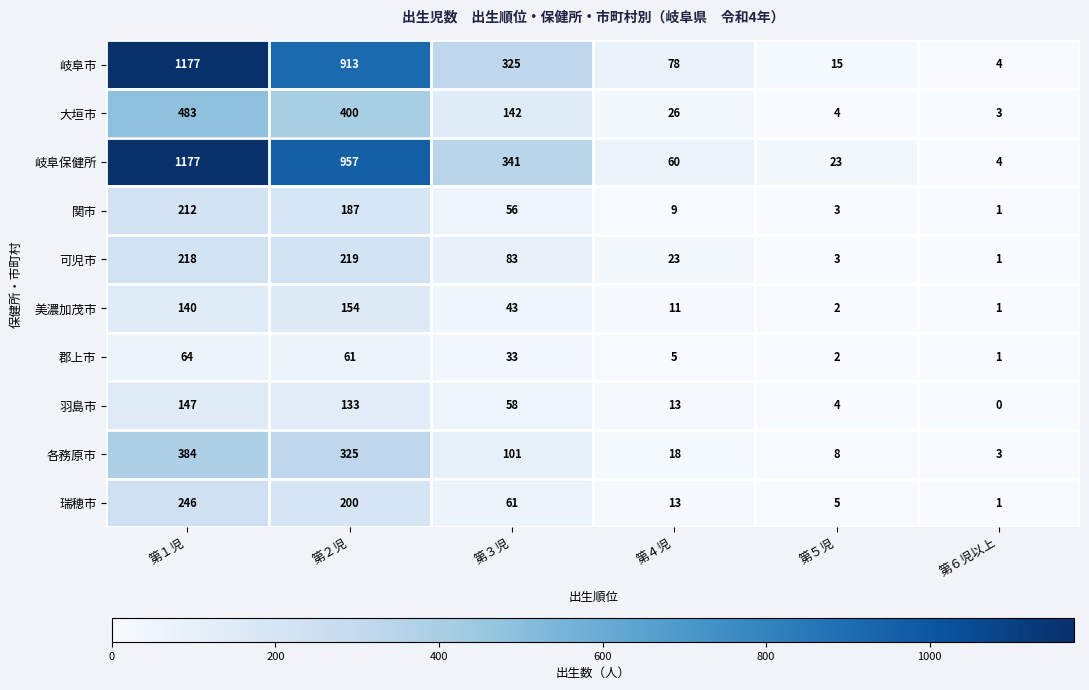

Rank the categories by 羽島市 value from highest to lowest.

第１児, 第２児, 第３児, 第４児, 第５児, 第６児以上